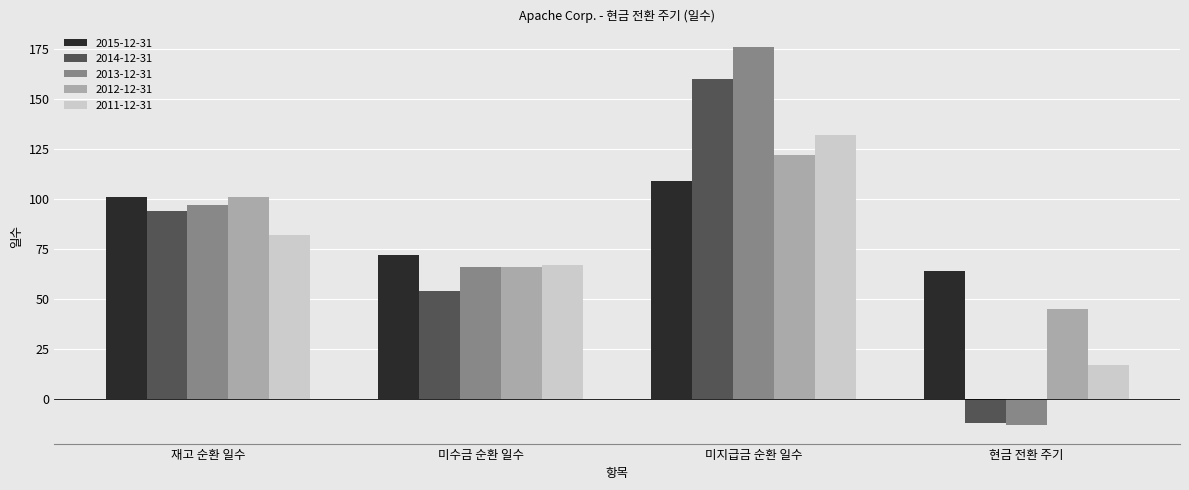

How many series are shown in this chart?

5